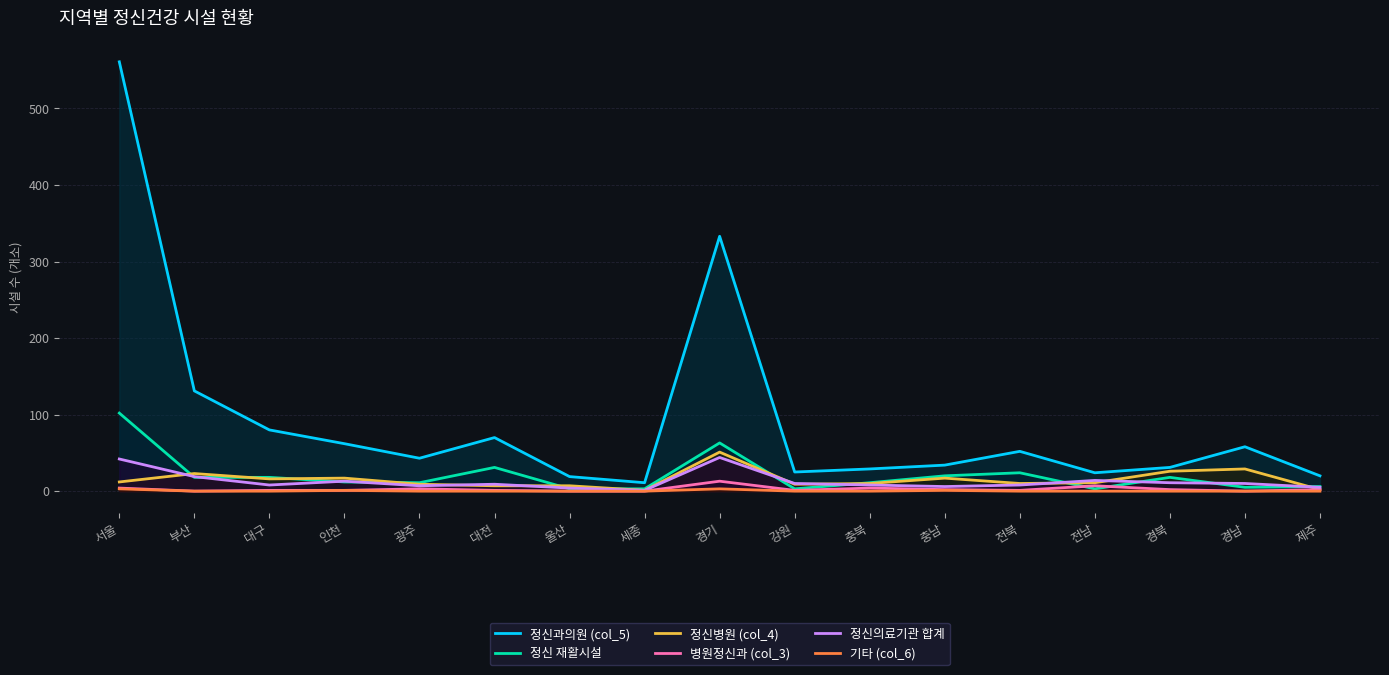

What is the value of the 병원정신과 (col_3) point at the 17th from the left?

2